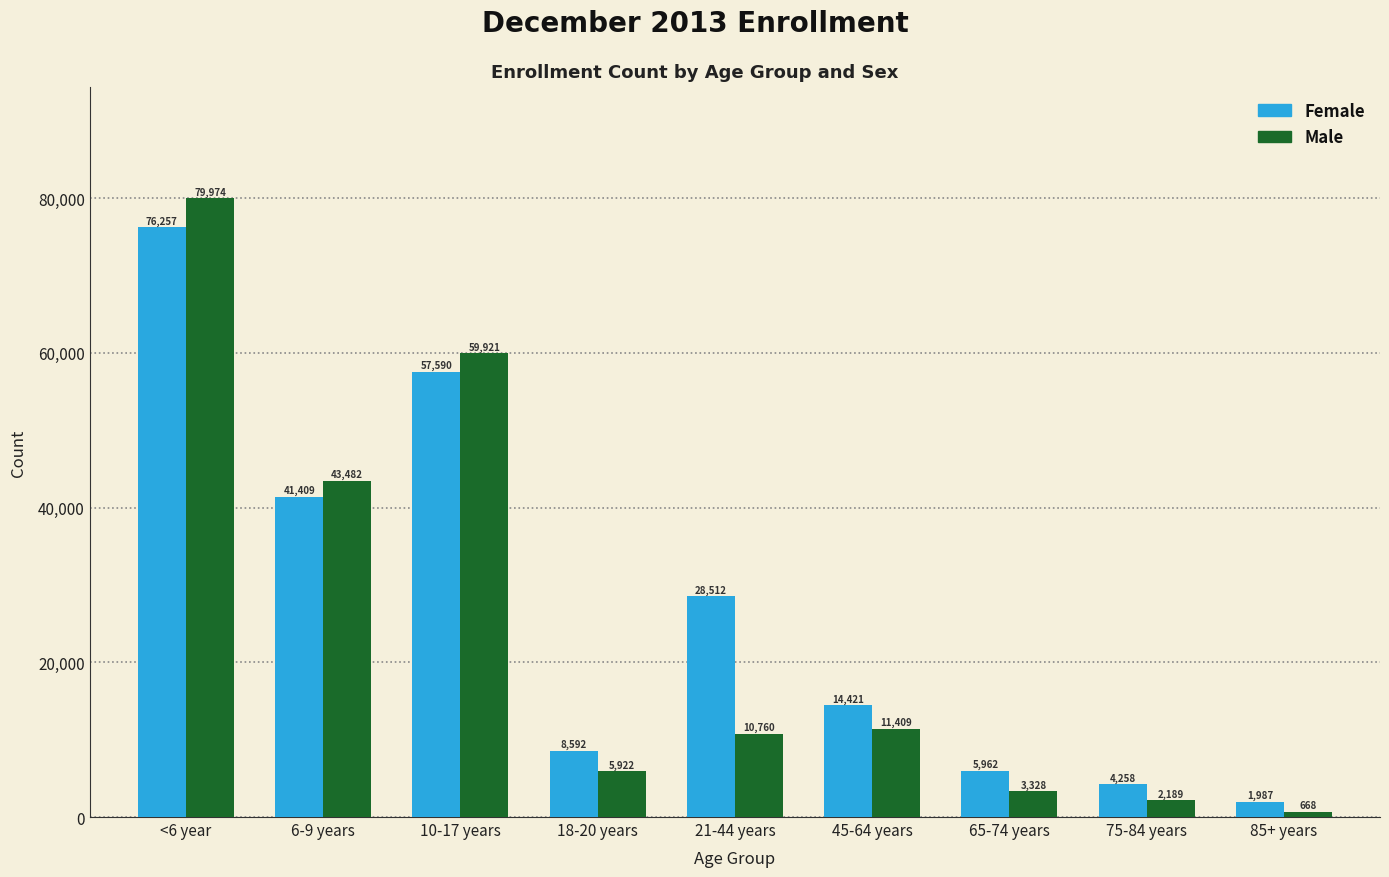

At 10-17 years, list the series in order from smallest to largest.

Female, Male